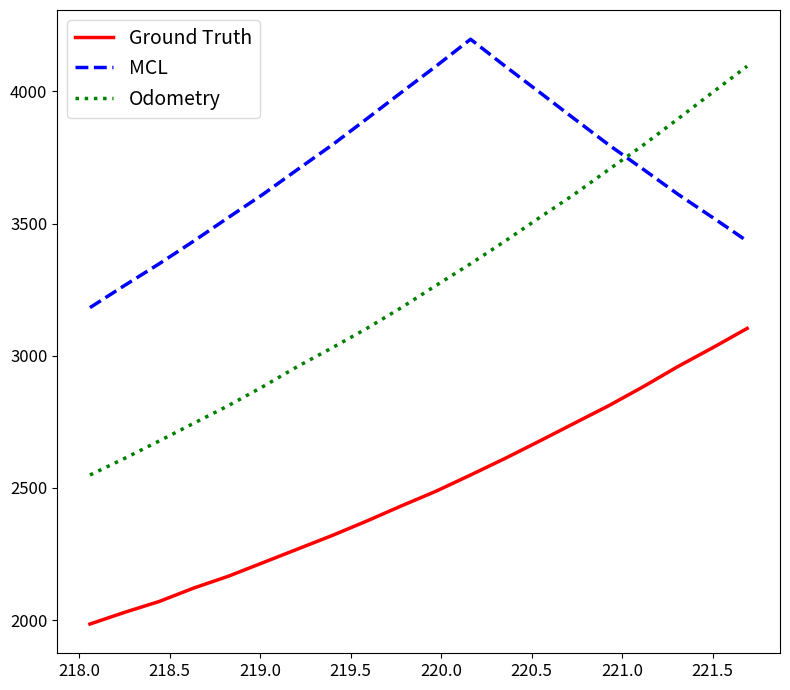

Rank the series by their average value, from lowest to highest.

Ground Truth, Odometry, MCL